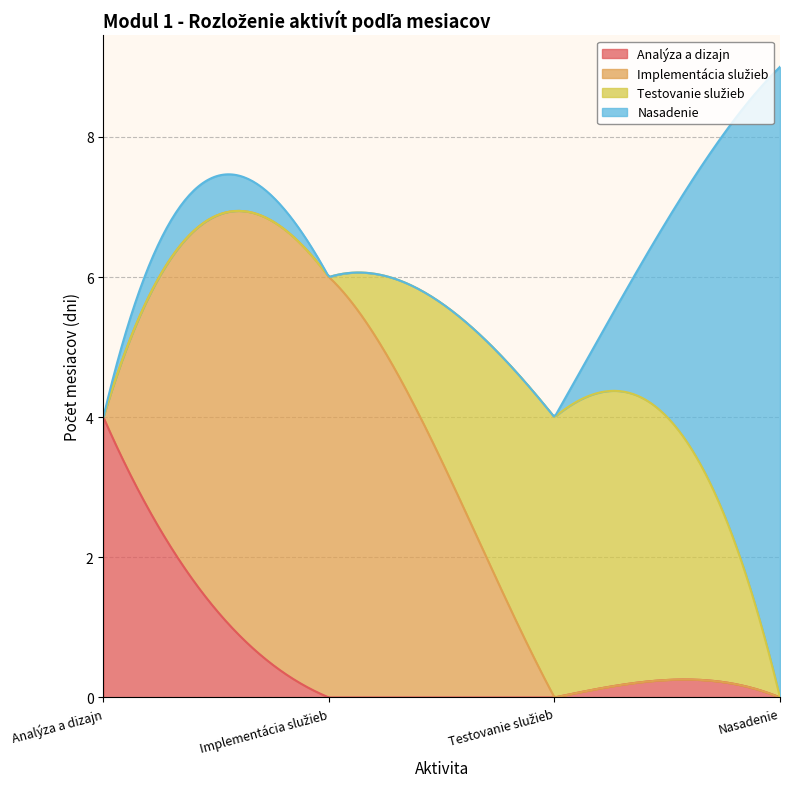

Does the chart have visible grid lines?

Yes